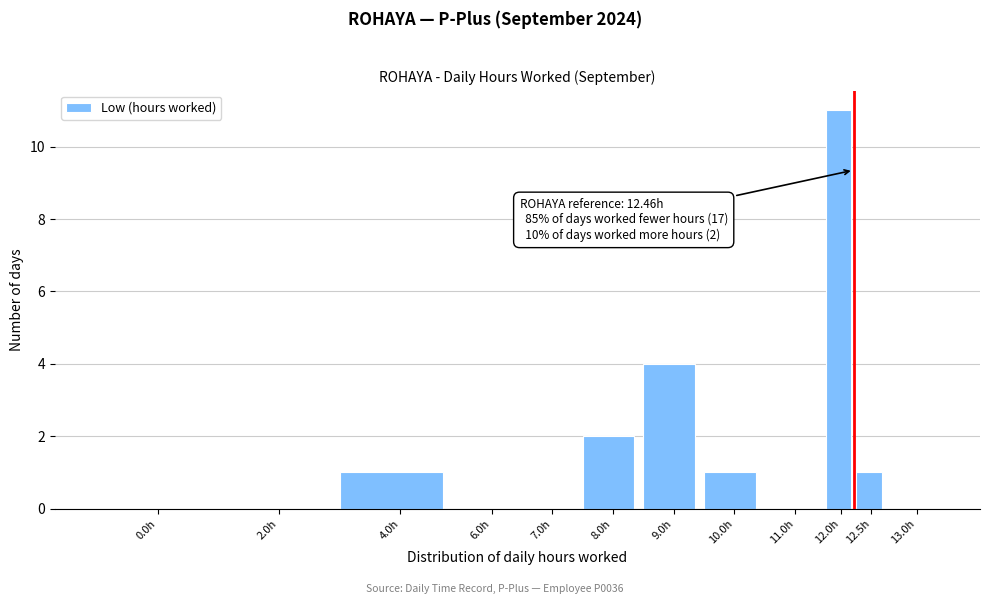

Reading left to right, what are all the values shown in this chart?

0.0h=0	2.0h=0	4.0h=1	6.0h=0	7.0h=0	8.0h=2	9.0h=4	10.0h=1	11.0h=0	12.0h=11	12.5h=1	13.0h=0